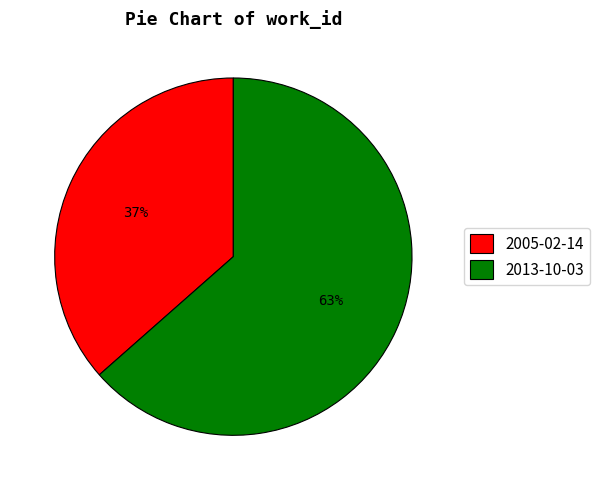

To the nearest percent, what is the average slice percentage?

50%